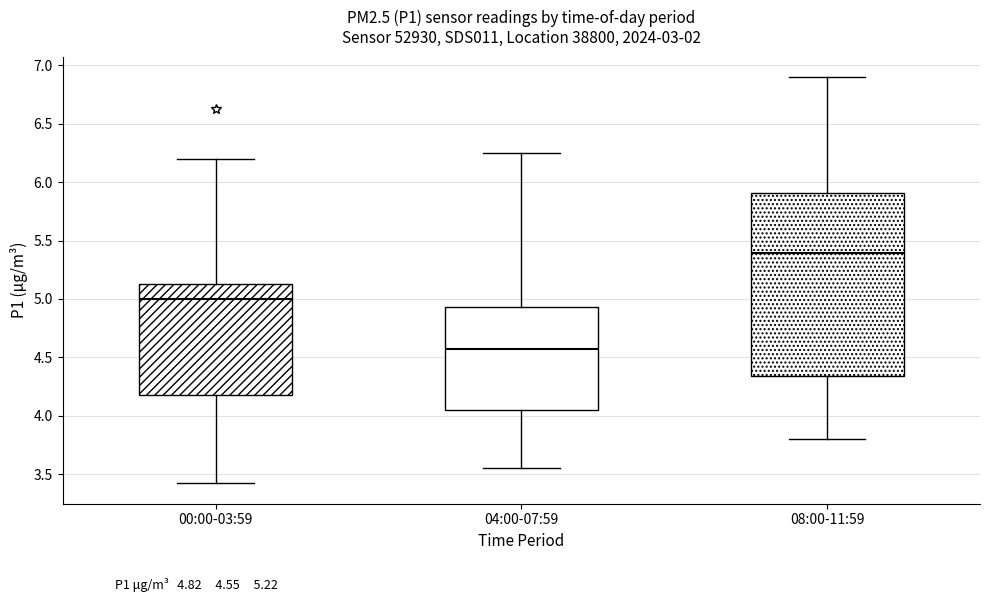

Reading left to right, transcribe this box plot: for each box, give where its median line is, the range the box spans, and where its two whiskers end, as read against the y-axis. The values are not printed on the chart, so give them approximately, as read against the axis.

00:00-03:59: median 5.00, box 4.20 to 5.15, whiskers 3.40 to 6.20
04:00-07:59: median 4.55, box 4.05 to 4.95, whiskers 3.55 to 6.25
08:00-11:59: median 5.40, box 4.35 to 5.90, whiskers 3.80 to 6.90